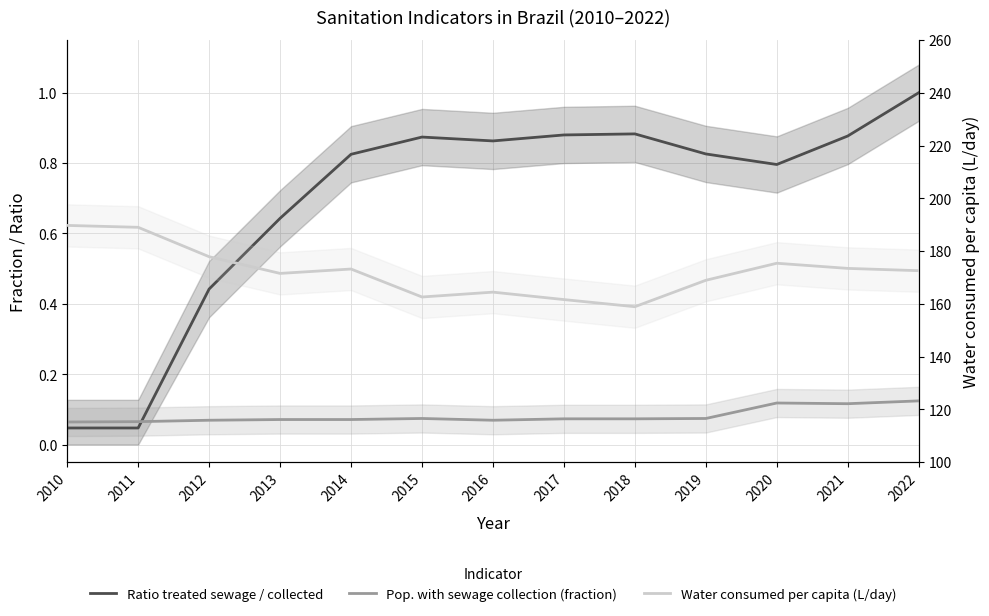

Reading left to right, transcribe all the data shown in this chart.

Ratio treated sewage / collected: 2010=0.0	2011=0.0	2012=0.4	2013=0.6	2014=0.8	2015=0.9	2016=0.9	2017=0.9	2018=0.9	2019=0.8	2020=0.8	2021=0.9	2022=1.0
Pop. with sewage collection (fraction): 2010=0.1	2011=0.1	2012=0.1	2013=0.1	2014=0.1	2015=0.1	2016=0.1	2017=0.1	2018=0.1	2019=0.1	2020=0.1	2021=0.1	2022=0.1
Water consumed per capita (L/day): 2010=189.7	2011=189.0	2012=177.8	2013=171.5	2014=173.2	2015=162.6	2016=164.4	2017=161.6	2018=158.9	2019=168.9	2020=175.4	2021=173.4	2022=172.6